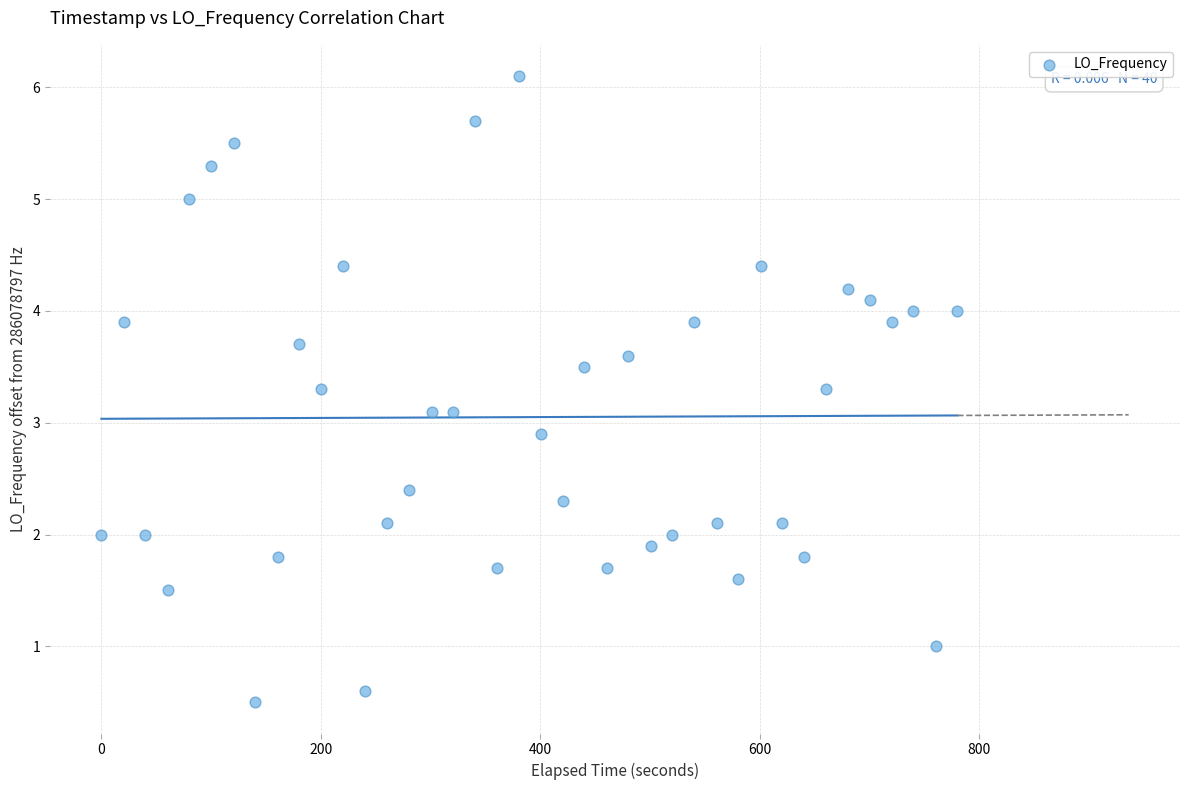

What is the range of X values (max minus min)?

780.2